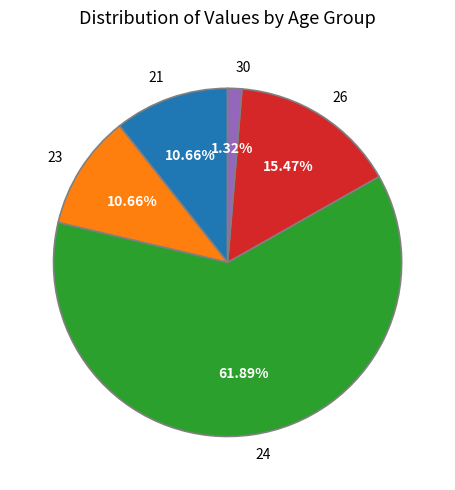

To the nearest percent, what is the average slice percentage?

20%